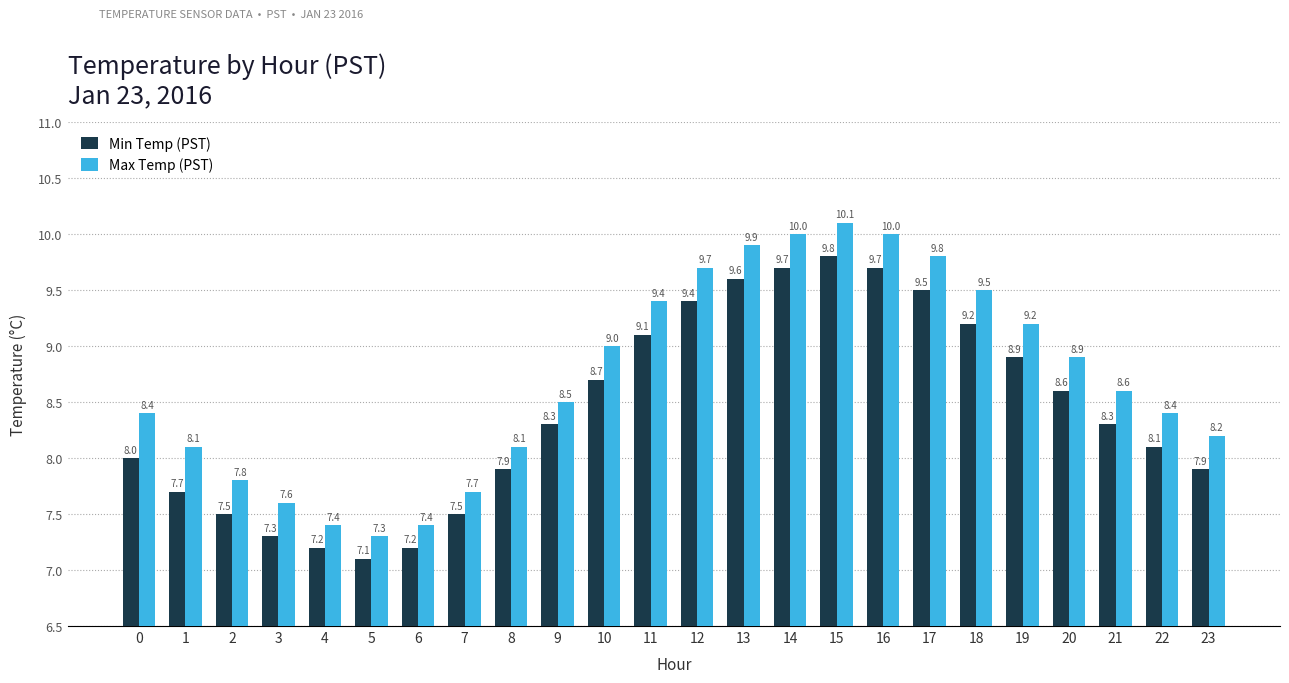

How many bars are there in total?

48